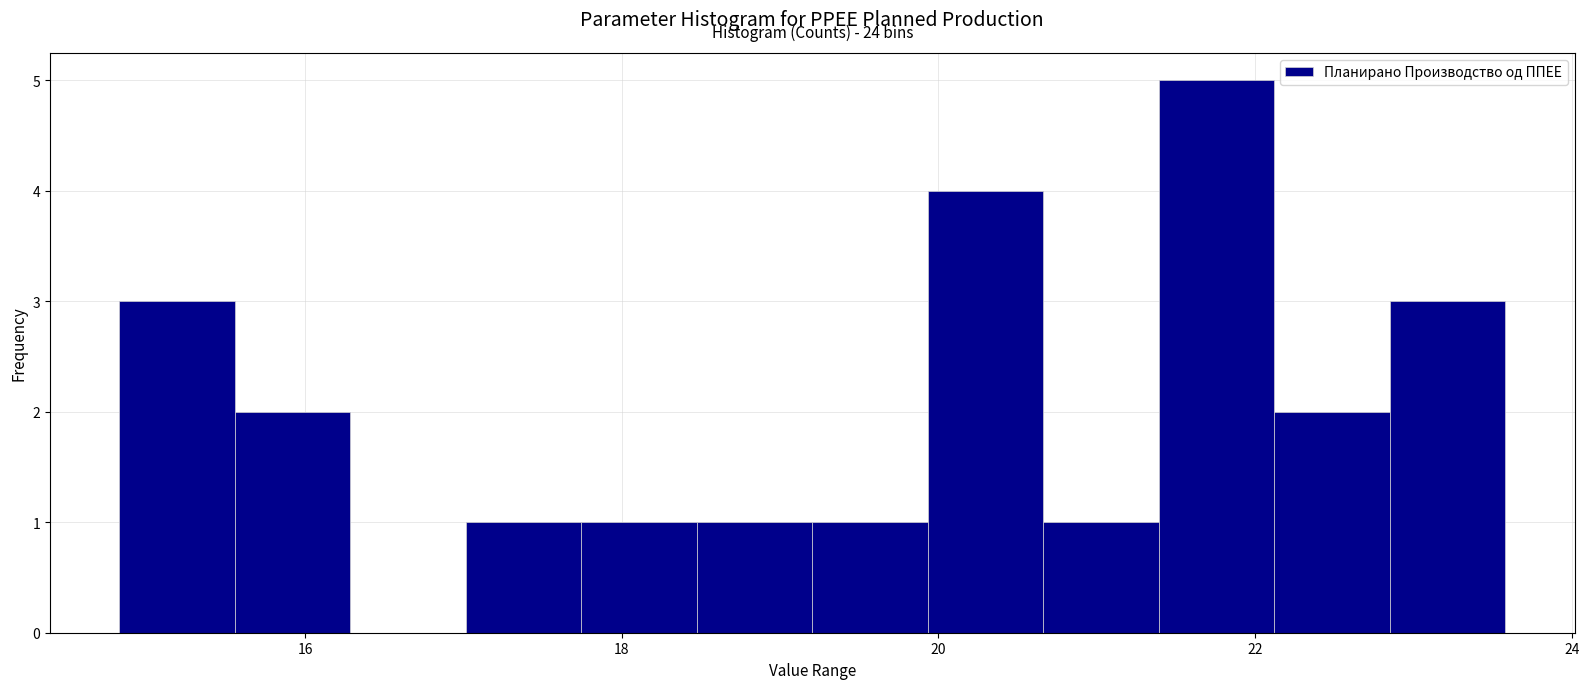

Read against the x-axis, roughly where is the centre of the tallest bar?

21.8